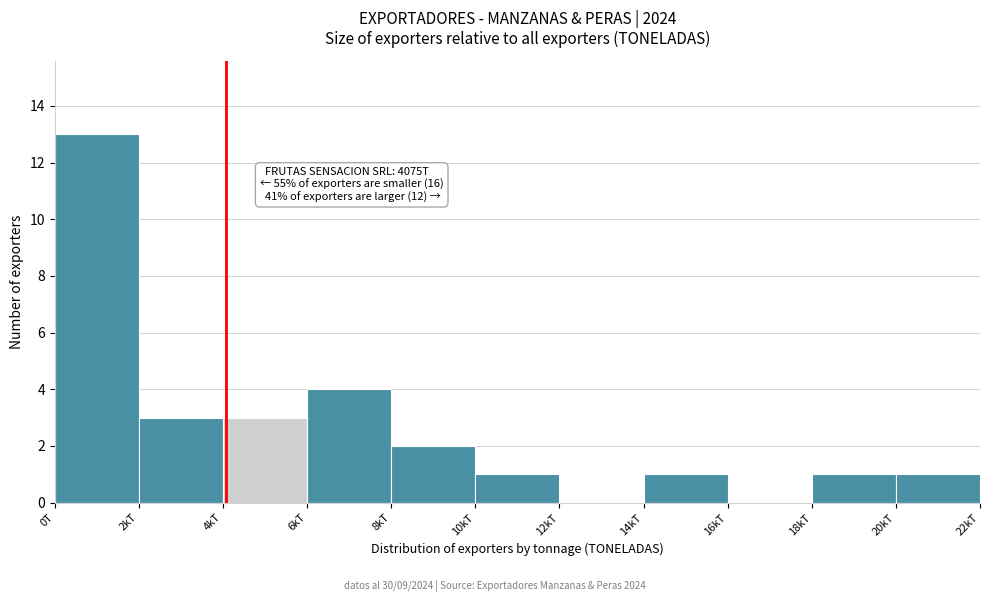

Reading right to left, list all the values displayed in this chart.

20kT=1	18kT=1	16kT=0	14kT=1	12kT=0	10kT=1	8kT=2	6kT=4	4kT=3	2kT=3	0T=13